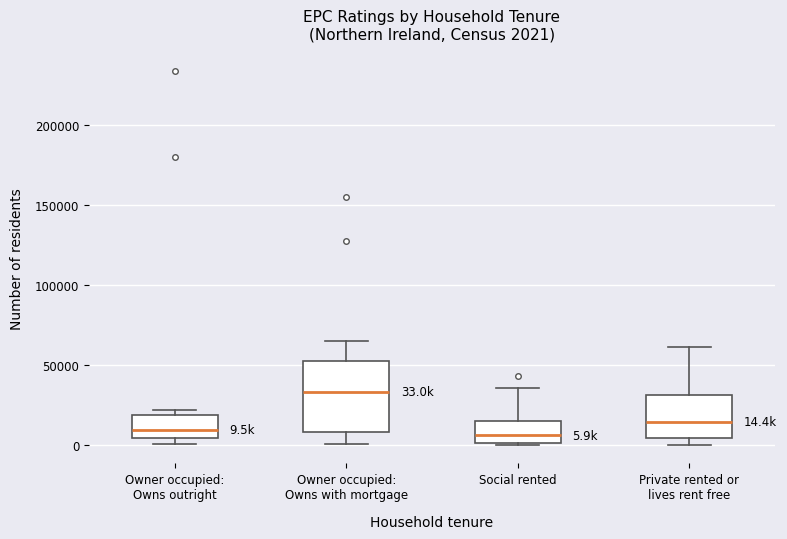

Which box's median line is the highest?

Owner occupied: Owns with mortgage